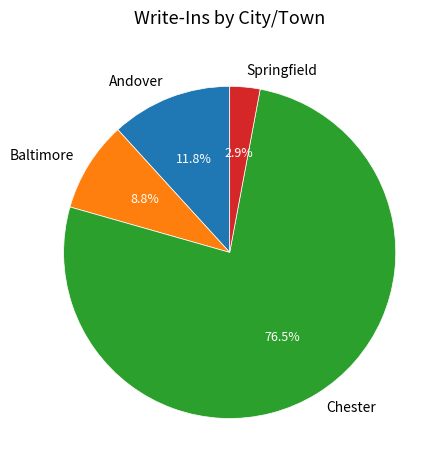

To the nearest percent, what is the average slice percentage?

25%